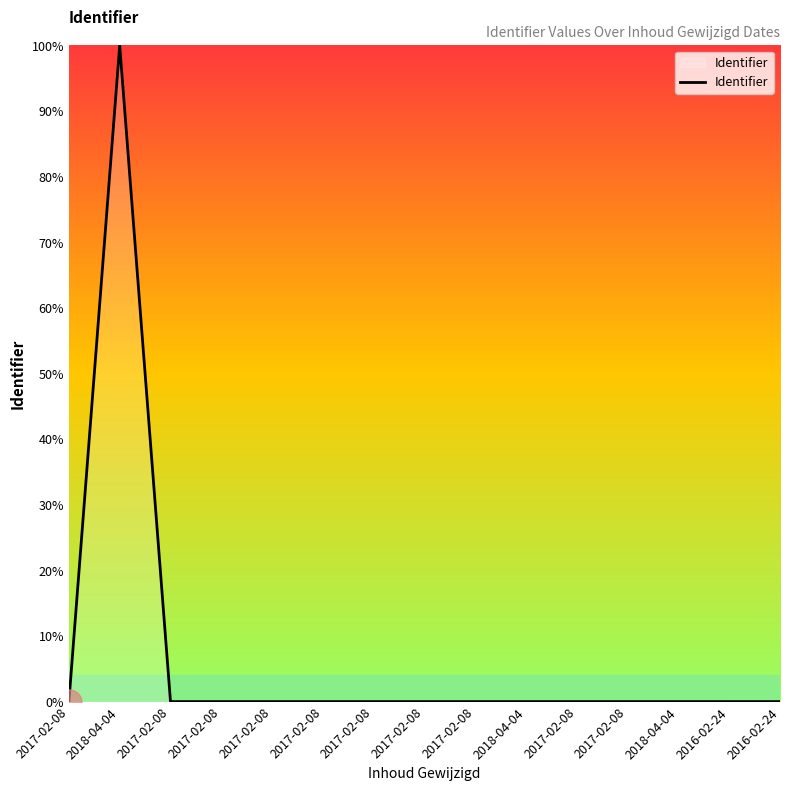

What is the difference between the maximum and second lowest values?

100.0